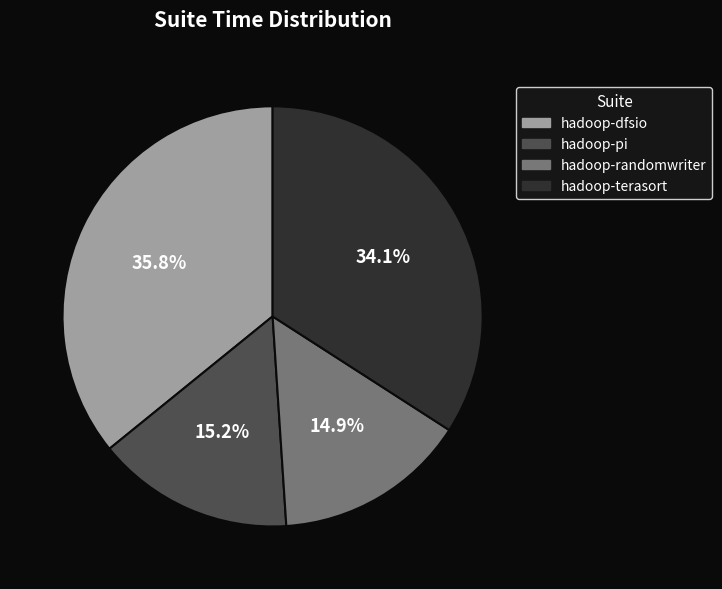

Which has a higher value, hadoop-dfsio or hadoop-terasort?

hadoop-dfsio